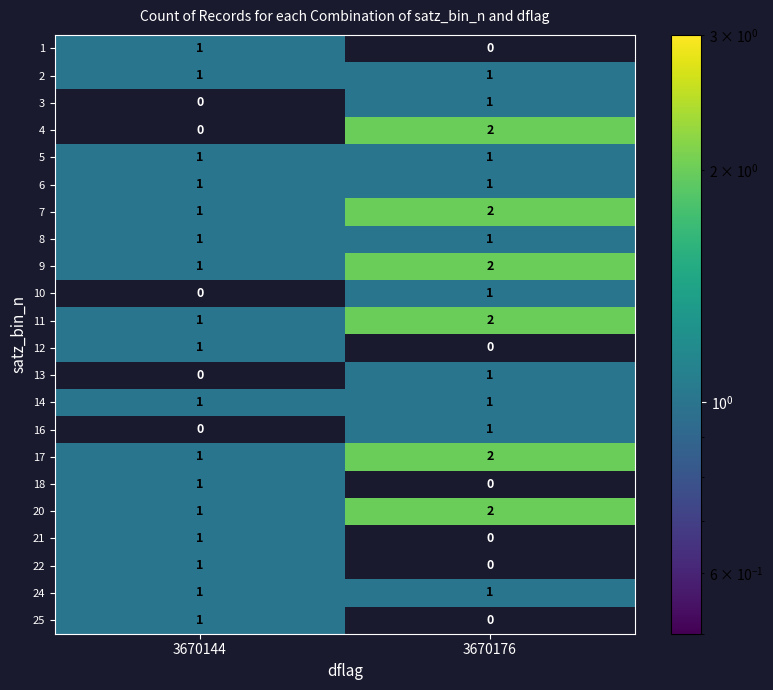

What is the total value across all series at 3670176?

22